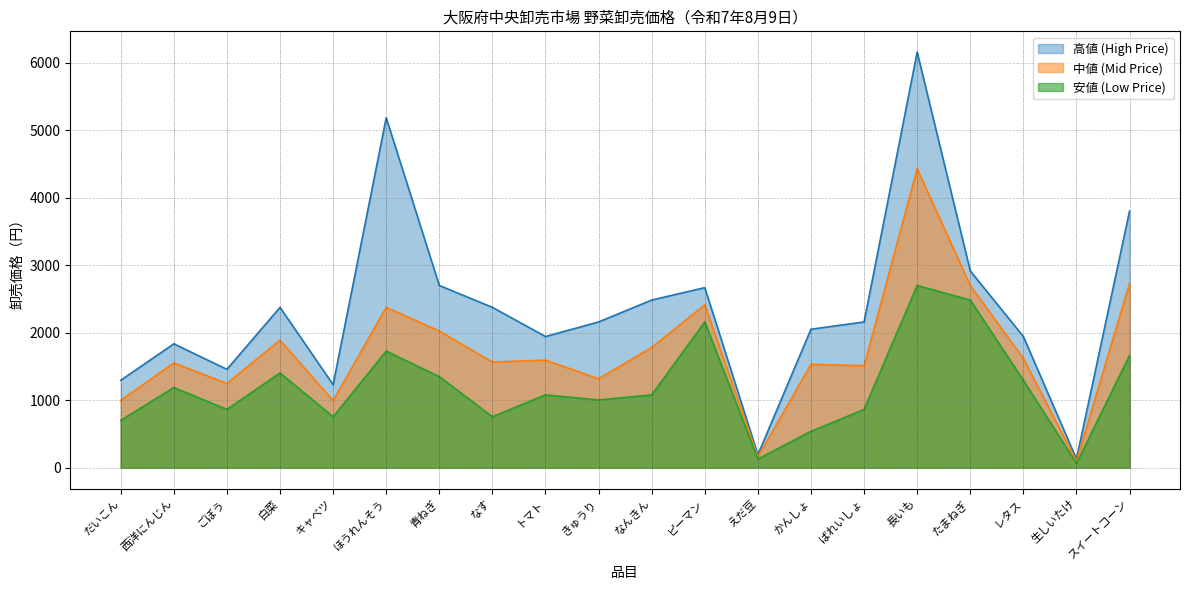

Where does the 高値 (High Price) series first go above 2160?

白菜